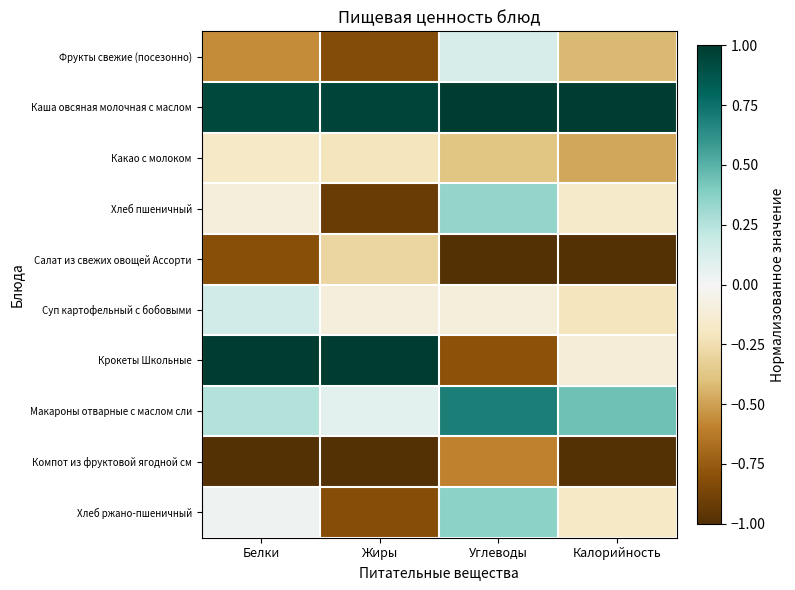

At how many categories does at least one series exceed 0?

4